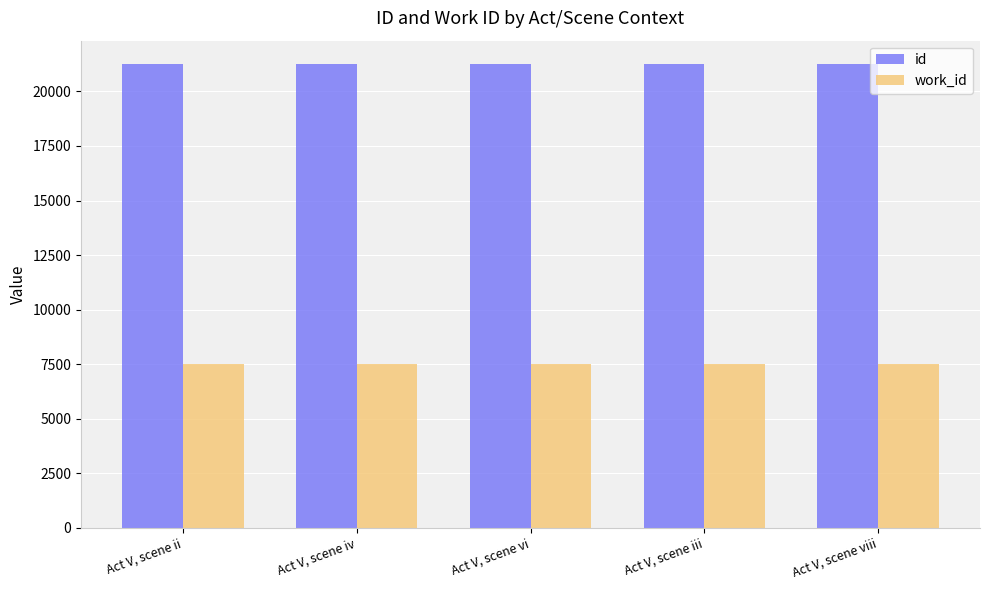

True or false: work_id has a value of 5066 at Act V, scene iii.

False